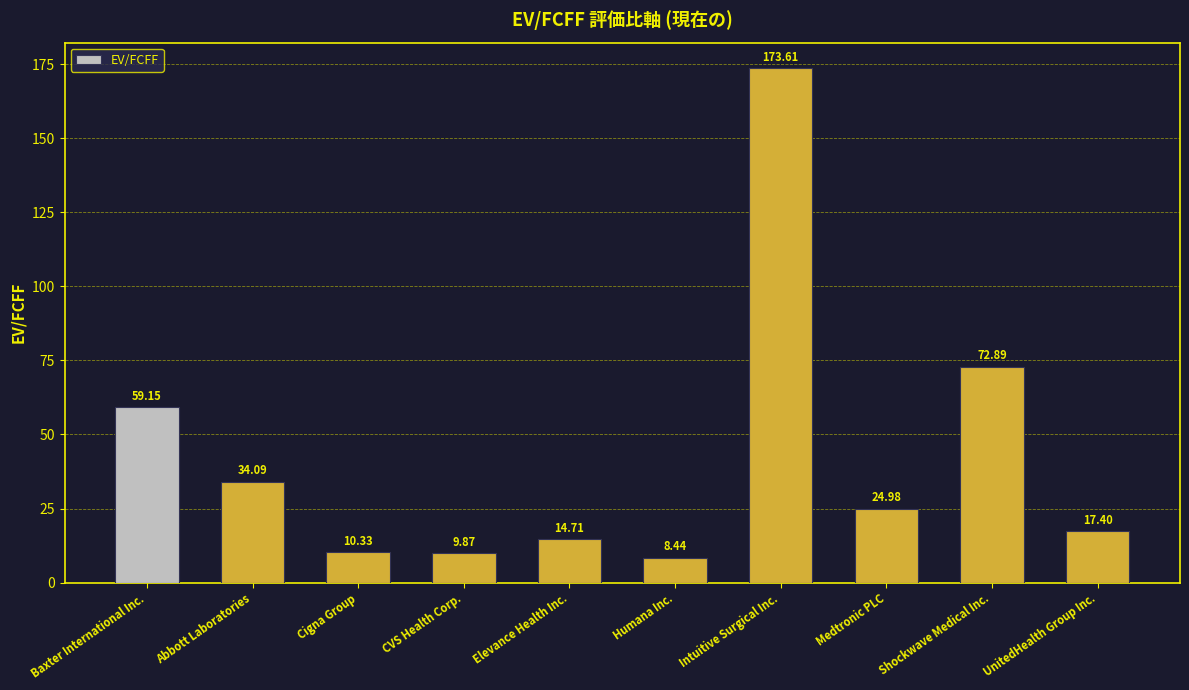

How many bars are there in total?

10